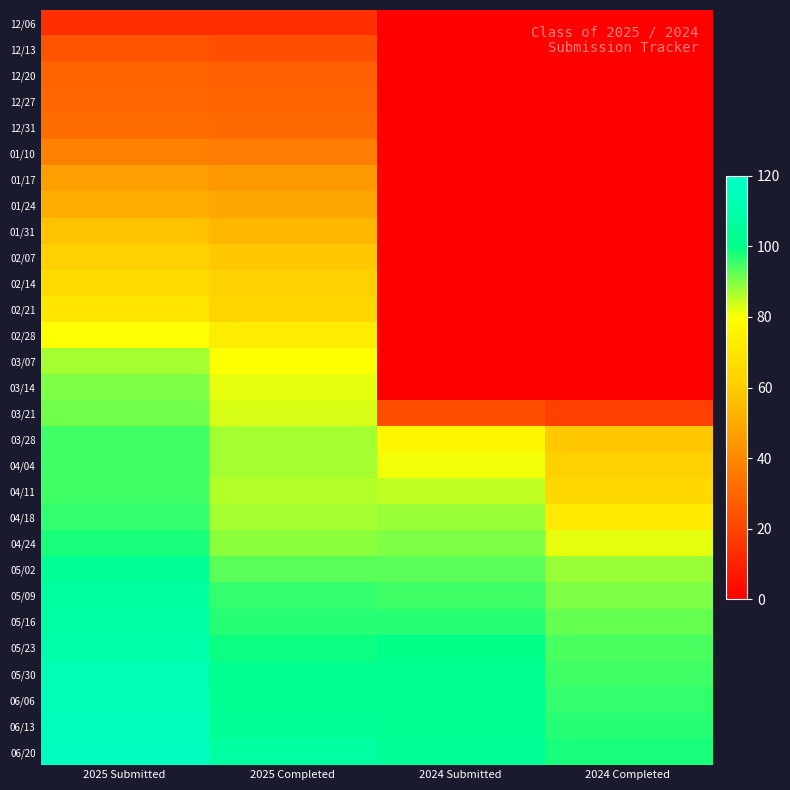

Which has a higher value, 2024 Completed or 2025 Submitted?

2025 Submitted